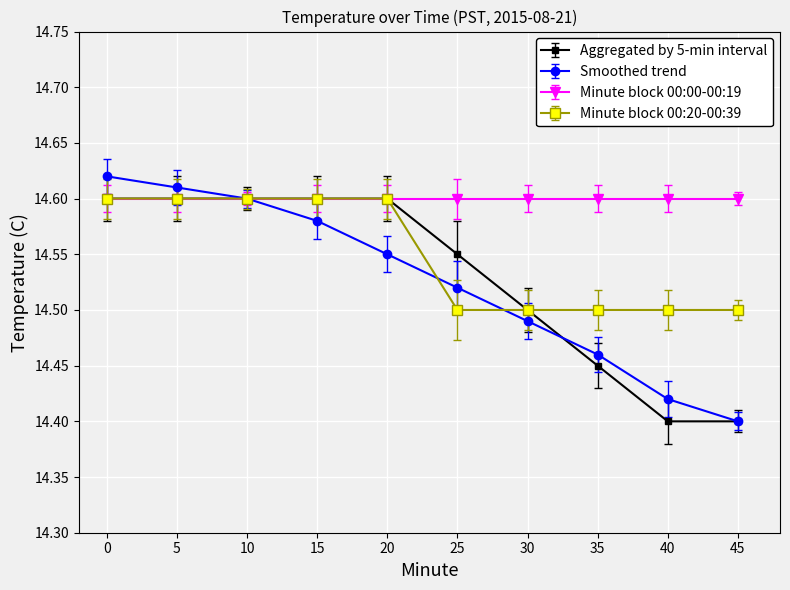

Which series changed the most between 25 and 40?

Aggregated by 5-min interval